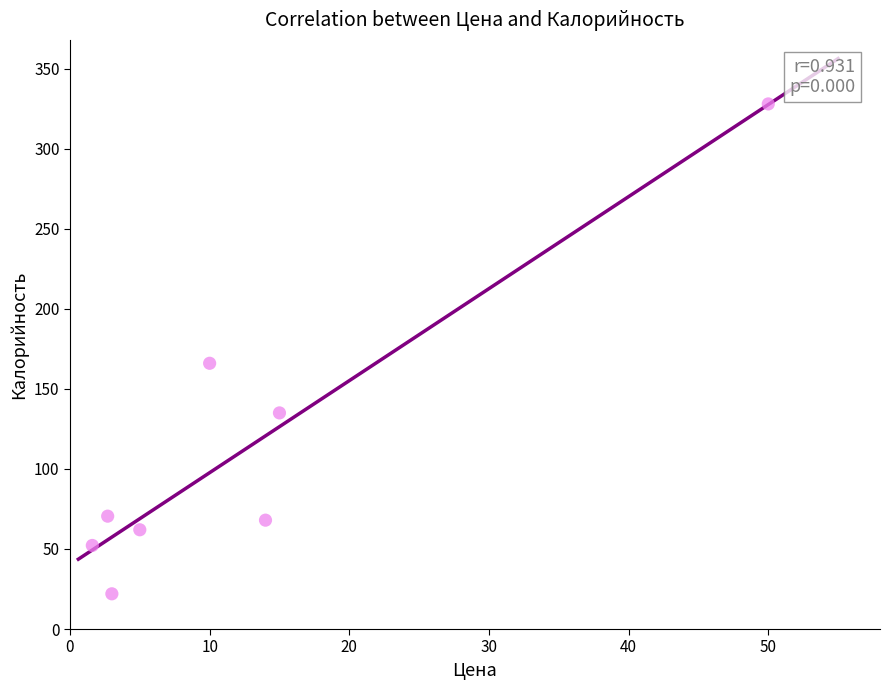

What is the range of X values (max minus min)?

48.4